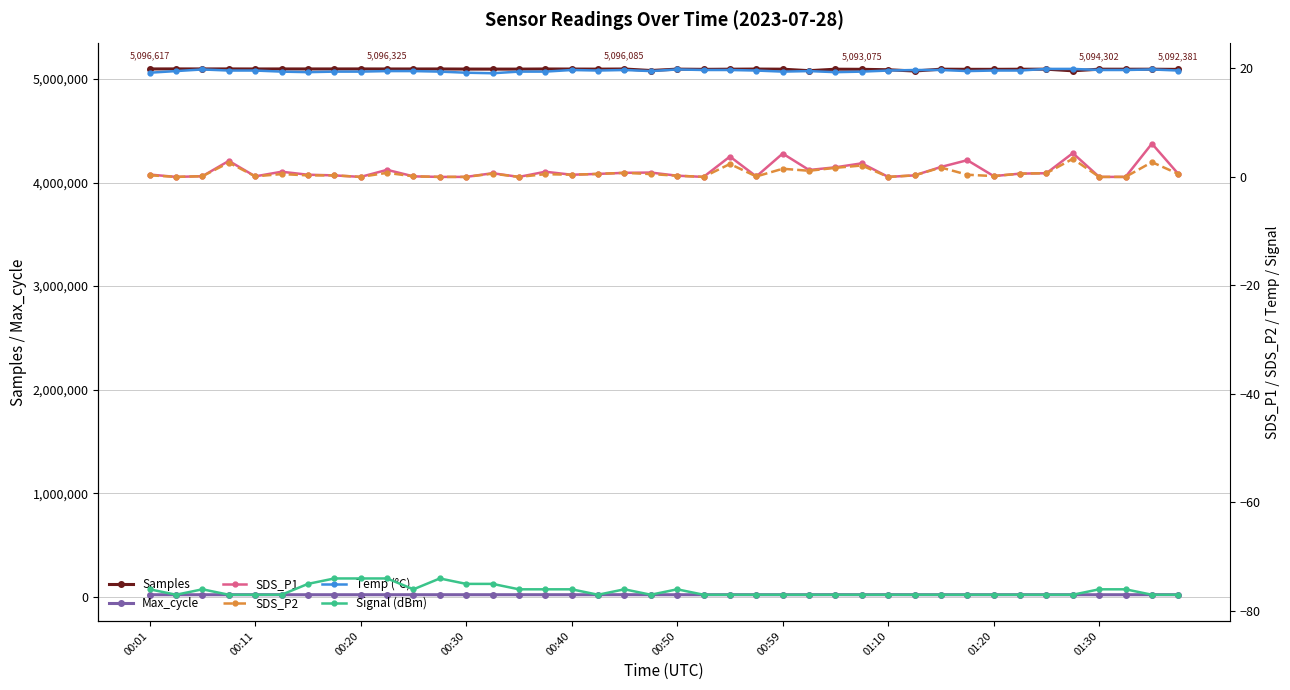

Rank the series by their maximum value, from lowest to highest.

Signal (dBm), SDS_P2, SDS_P1, Temp (°C), Max_cycle, Samples